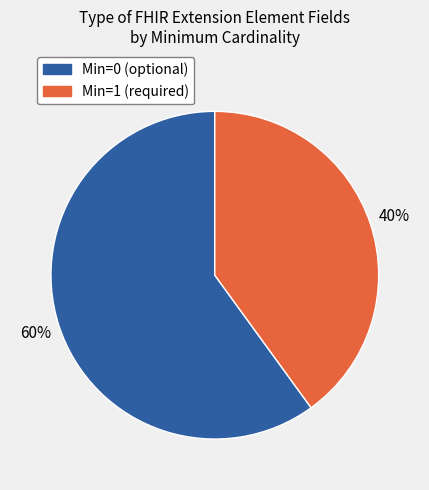

Is there any slice that represents more than half of the pie?

Yes